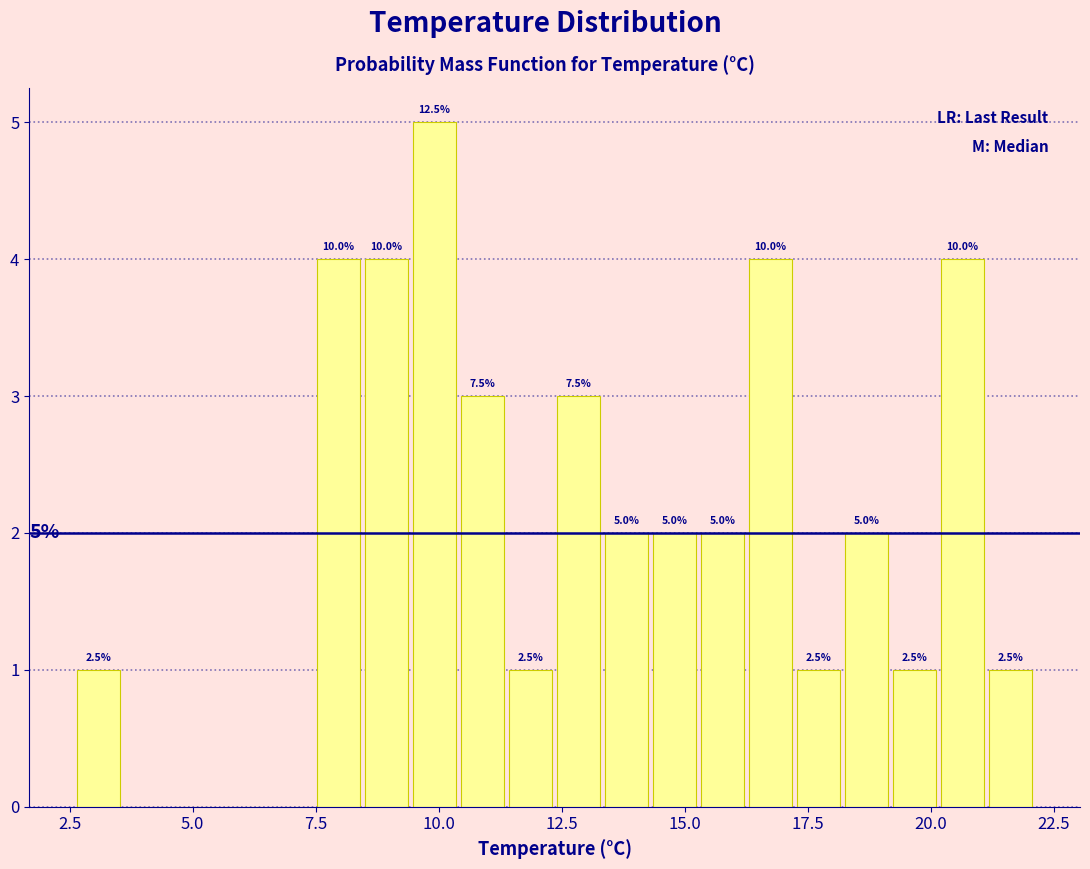

Read against the x-axis, roughly where is the centre of the tallest bar?

10.0